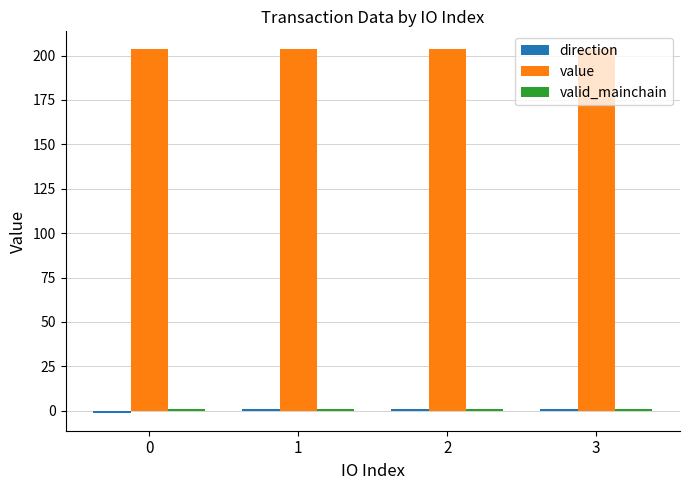

At how many categories does at least one series exceed 7?

4